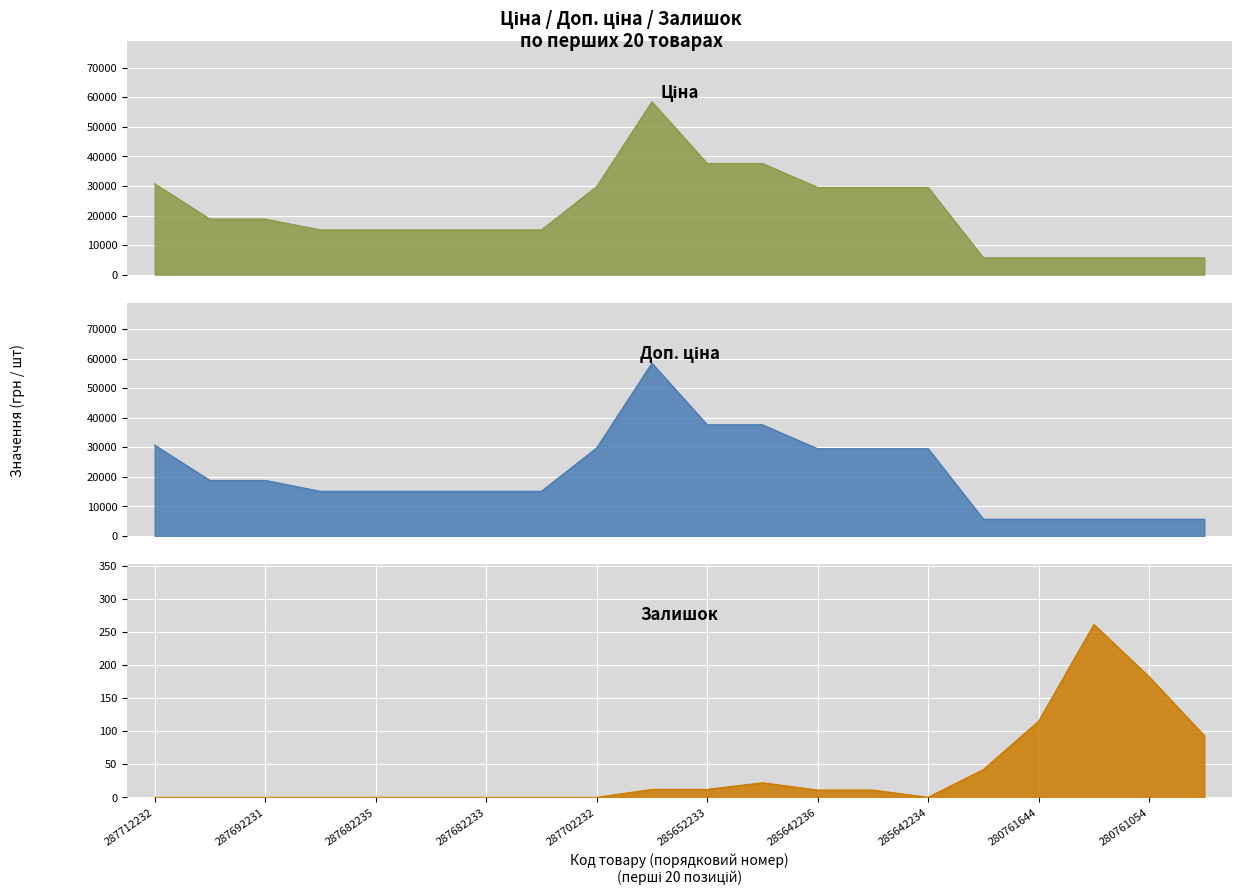

Reading left to right, extract all data points from this chart.

Ціна: 30717.1	18796.8	18796.8	15120.0	15120.0	15120.0	15120.0	15120.0	29747.2	58426.5	37593.6	37593.6	29491.5	29491.5	29491.5	5673.8	5673.8	5673.8	5673.8	5673.8
Доп. ціна: 30717.1	18796.8	18796.8	15120.0	15120.0	15120.0	15120.0	15120.0	29747.2	58426.5	37593.6	37593.6	29491.5	29491.5	29491.5	5673.8	5673.8	5673.8	5673.8	5673.8
Залишок: 0.0	0.0	0.0	0.0	0.0	0.0	0.0	0.0	0.0	12.0	12.0	22.0	11.0	11.0	0.0	42.0	115.0	261.0	182.0	93.0